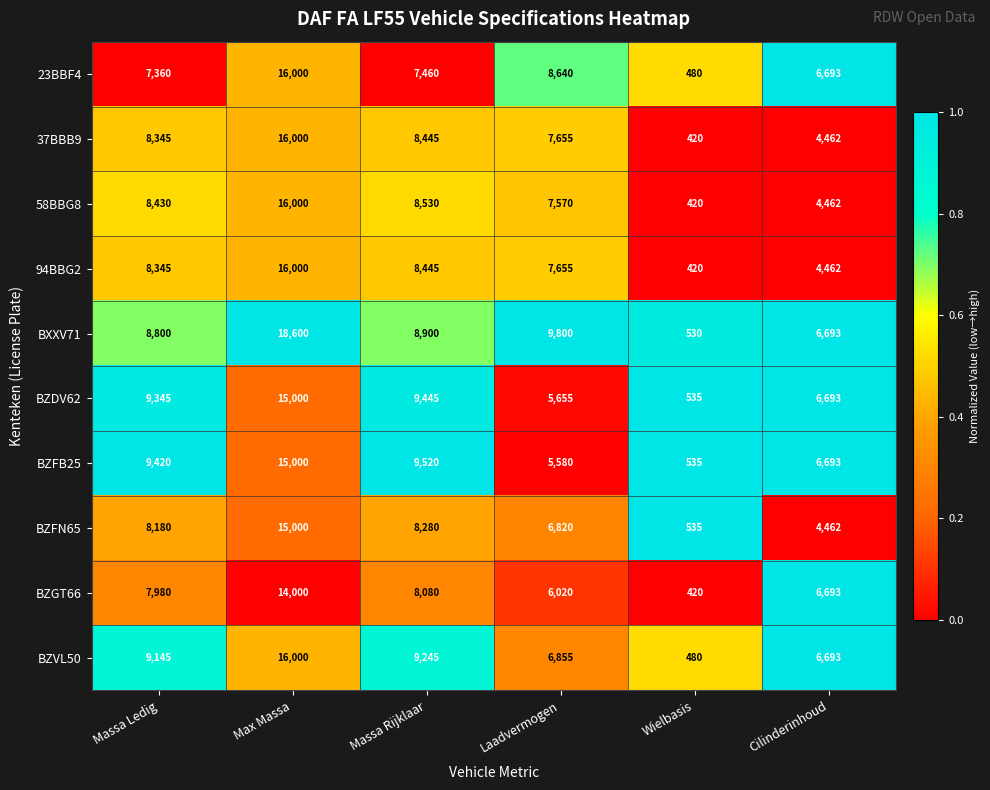

What is the difference between the maximum and minimum values in the 58BBG8 series?

15580